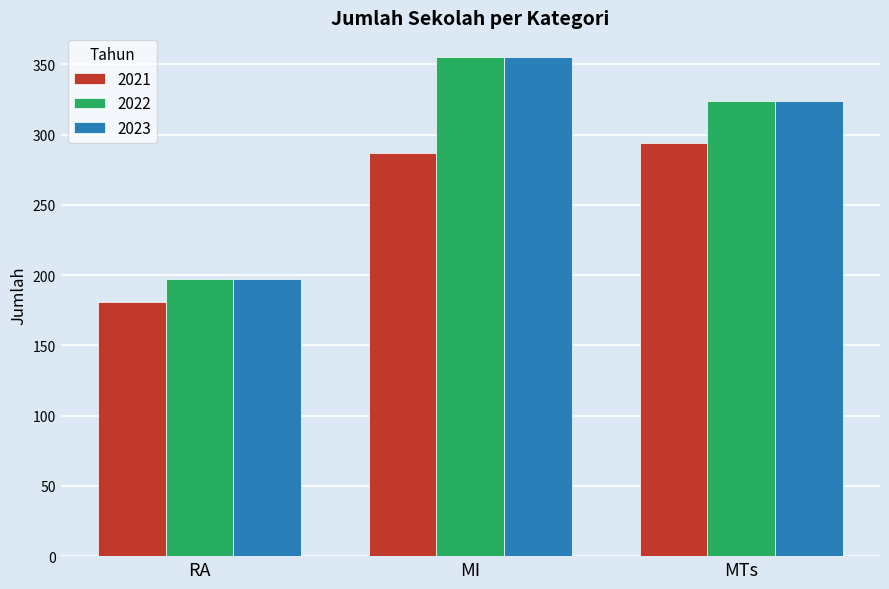

Does the chart contain any negative values?

No